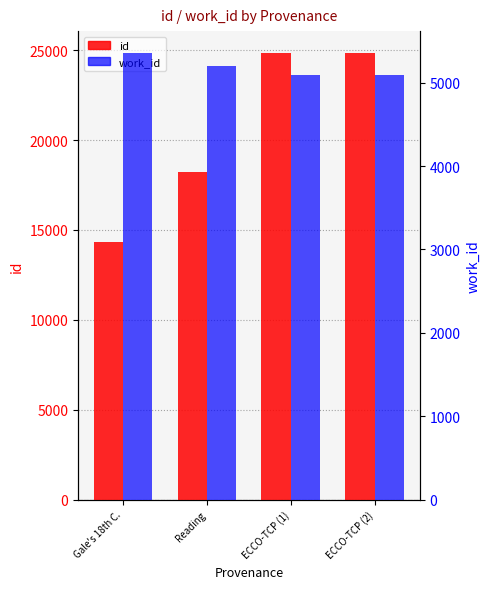

Rank the series by their maximum value, from lowest to highest.

work_id, id